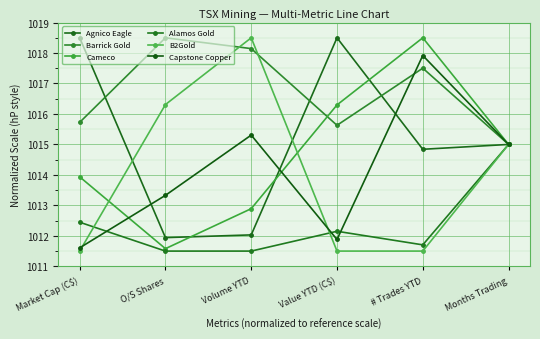

How many interior local peaks does the Barrick Gold series have?

2